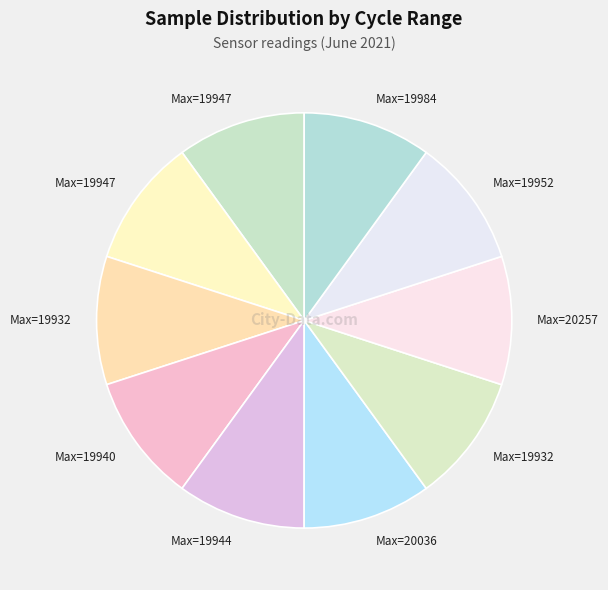

Count the number of slices in the pie.

10